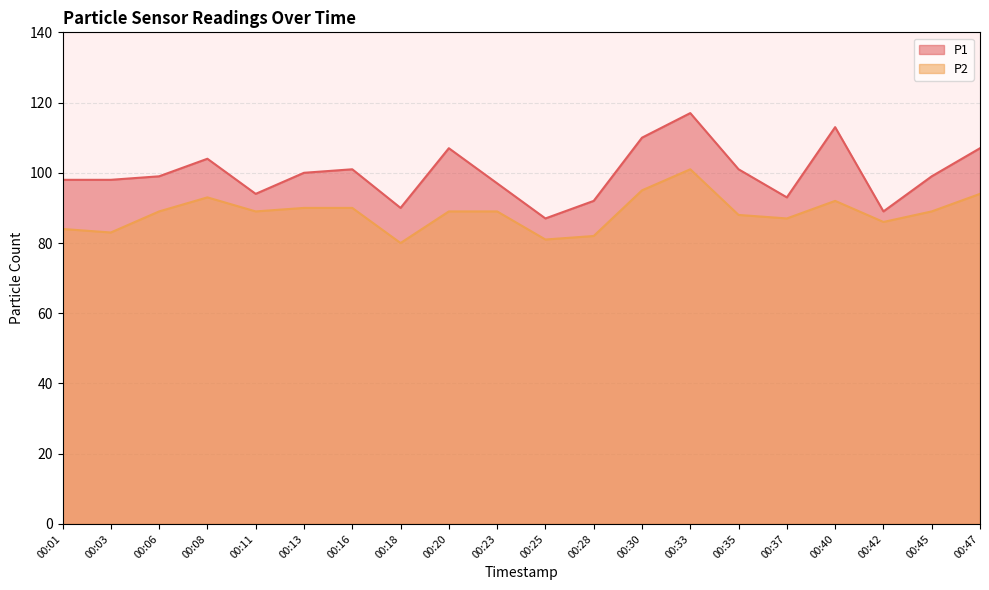

What is the sum of the P2 values at 00:11 and 00:16?

179